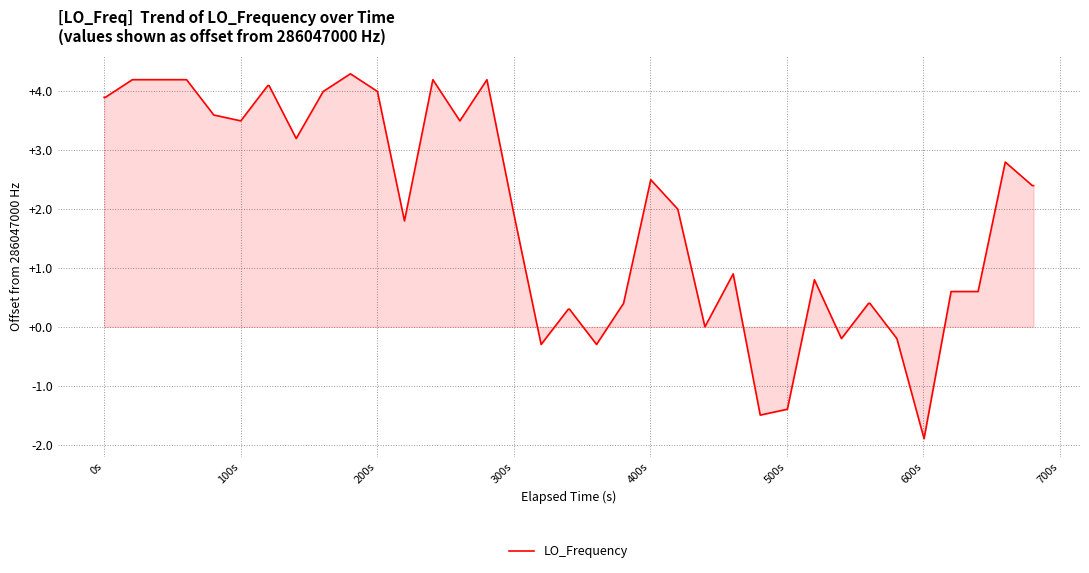

What is the greatest value displayed?

4.3